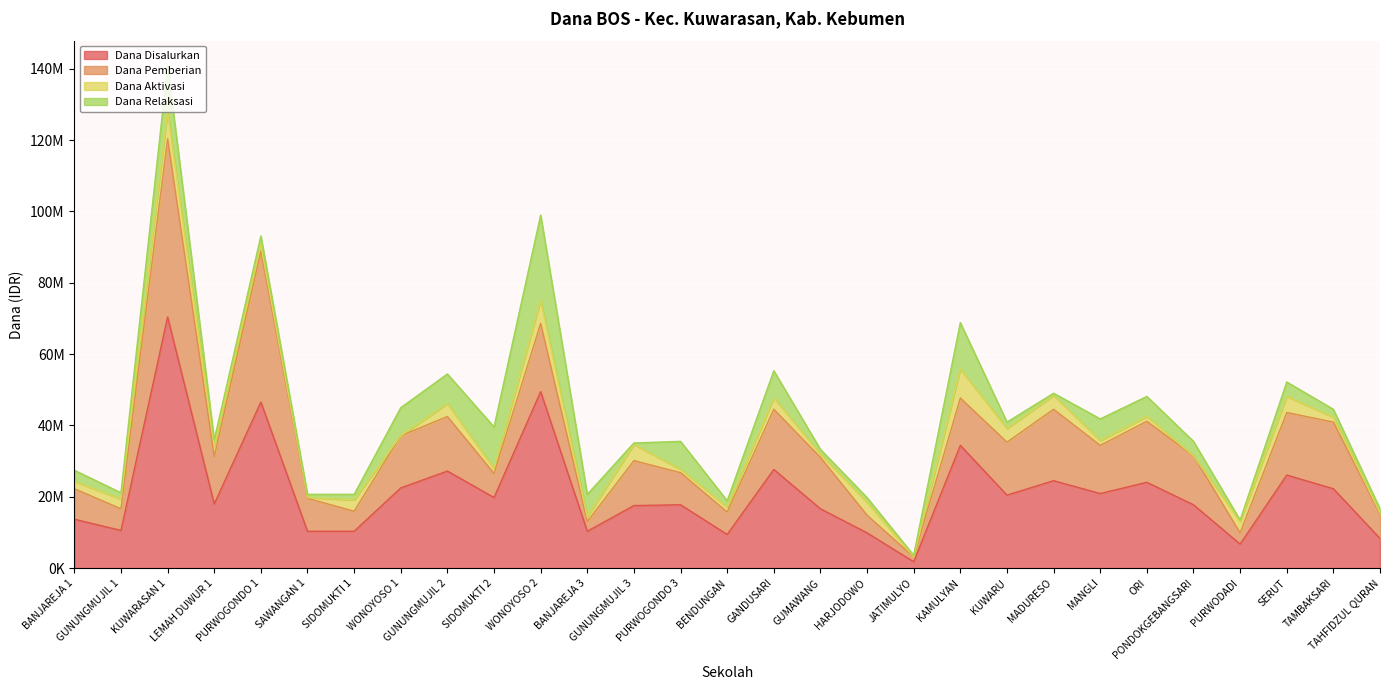

Rank the series at KAMULYAN from highest to lowest value.

Dana Disalurkan, Dana Pemberian, Dana Relaksasi, Dana Aktivasi